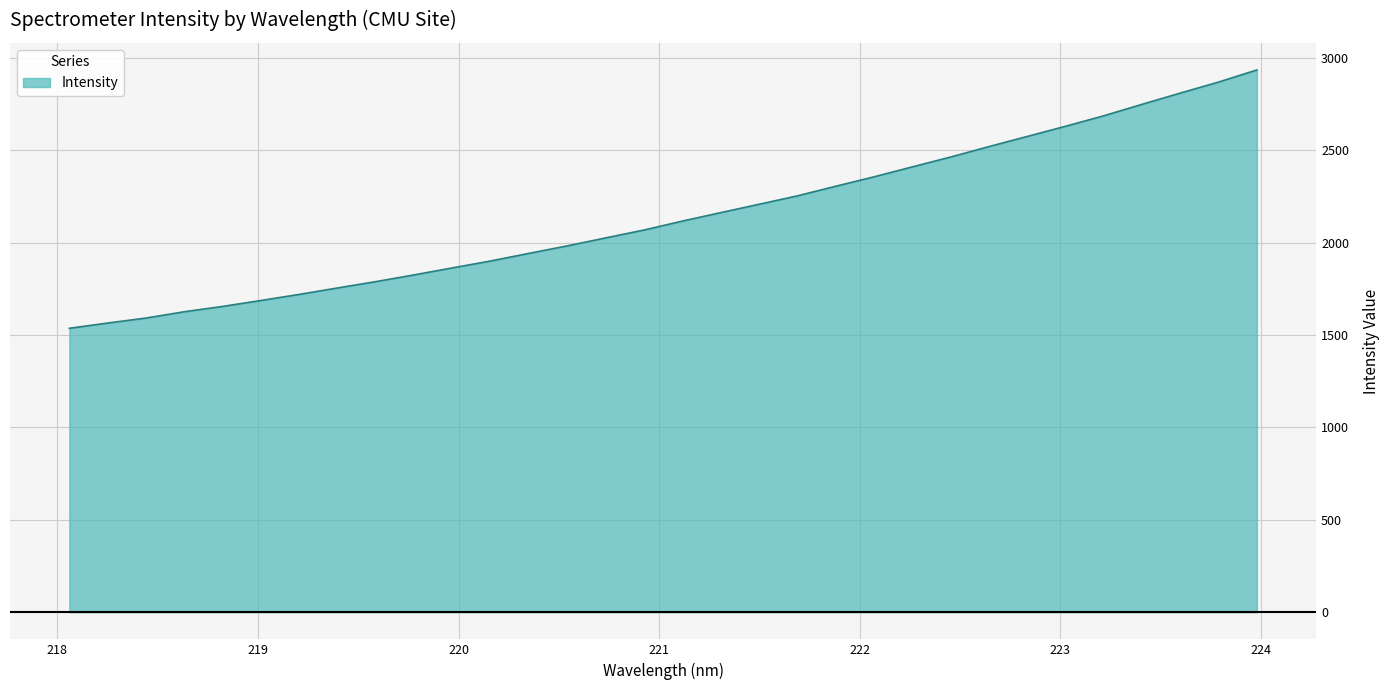

What is the difference between the maximum and minimum values?

1398.1